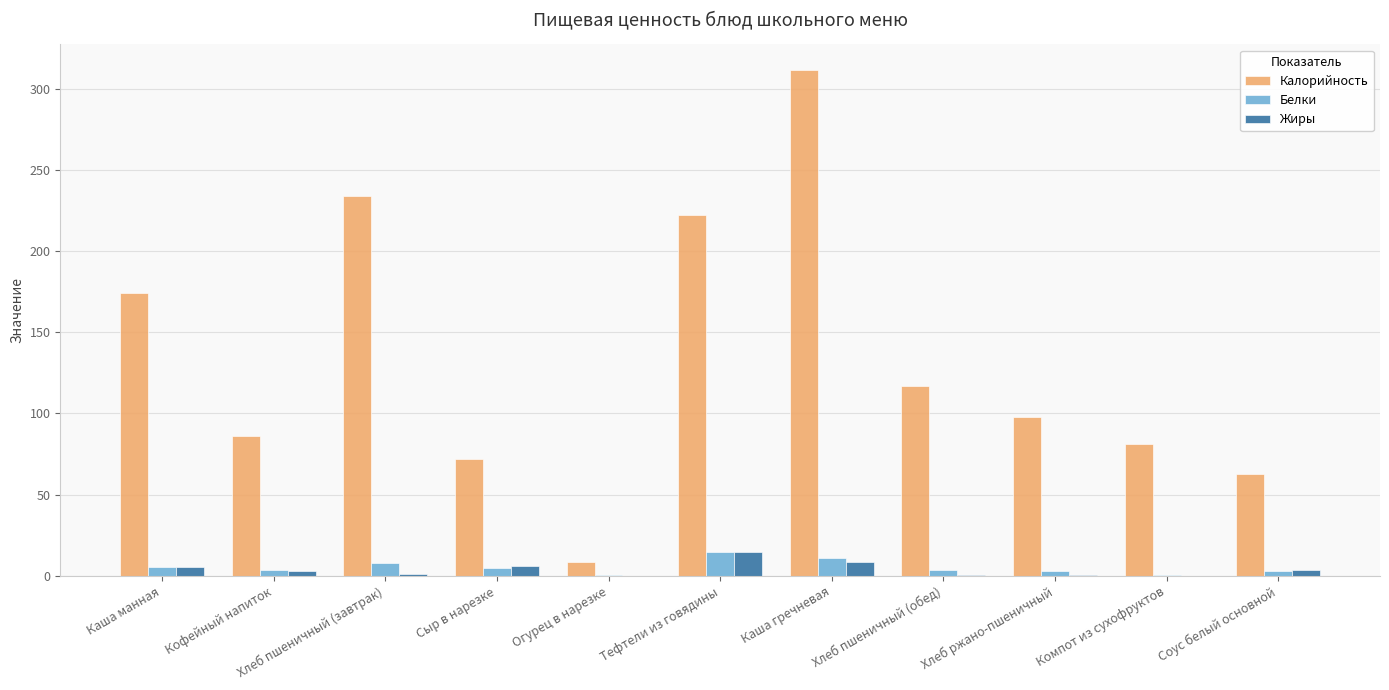

Between Каша гречневая and Хлеб ржано-пшеничный, which series saw the biggest shift?

Калорийность